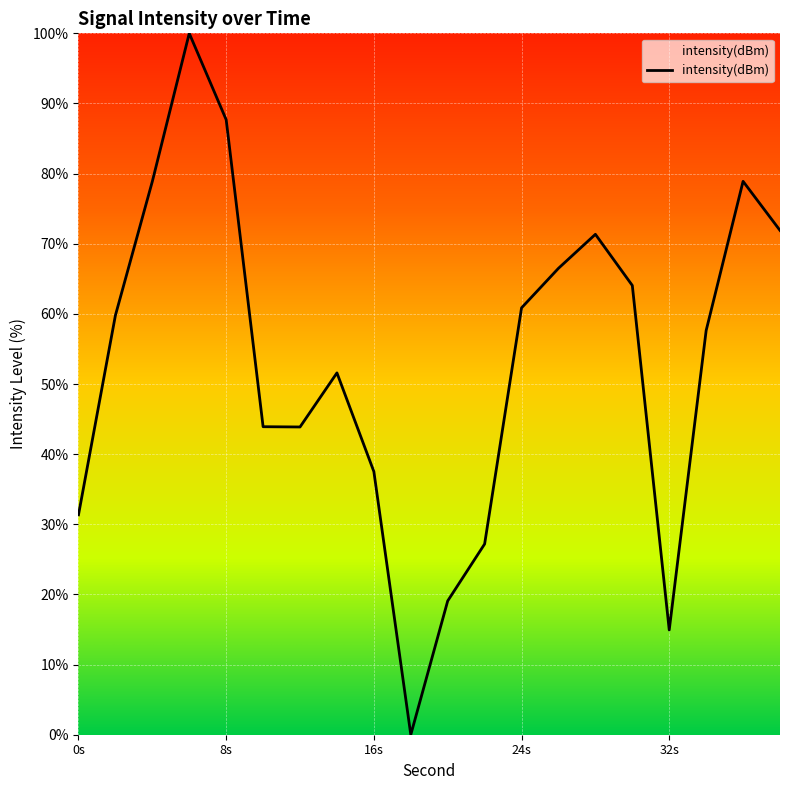

What is the difference between the maximum and minimum values?

100.0